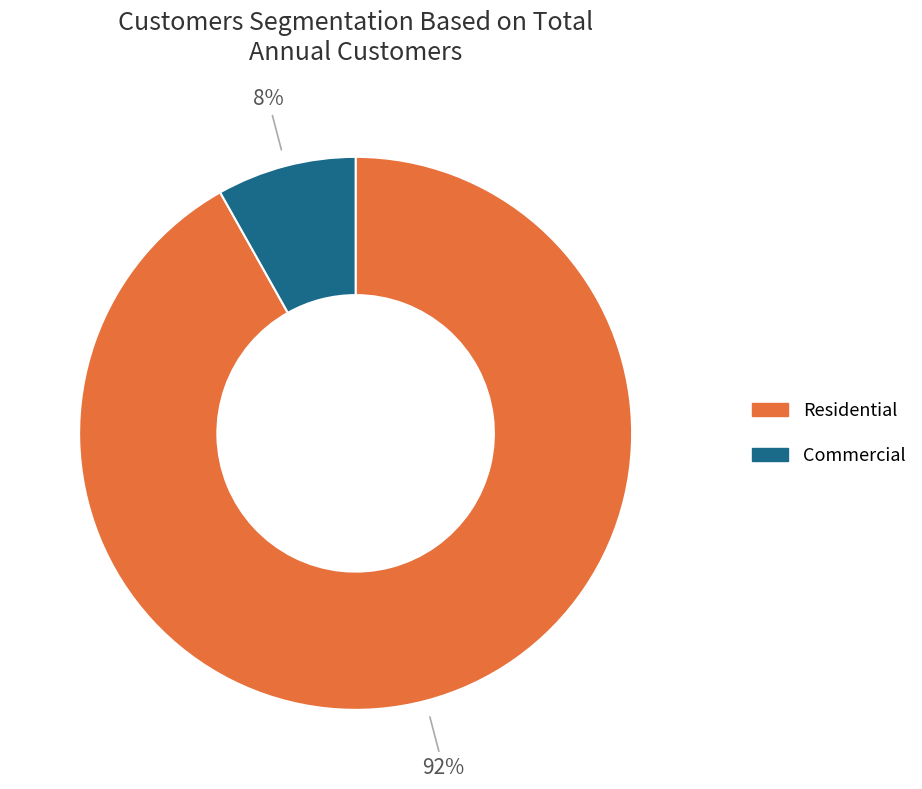

How many slices are in this pie chart?

2